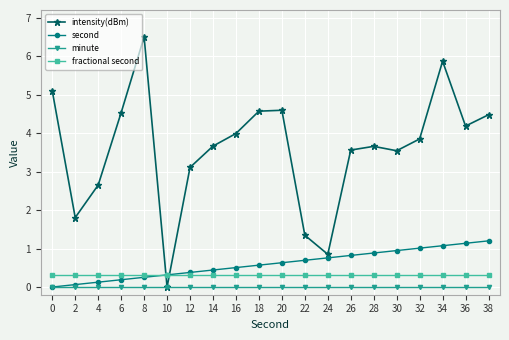

Does the chart have visible grid lines?

Yes